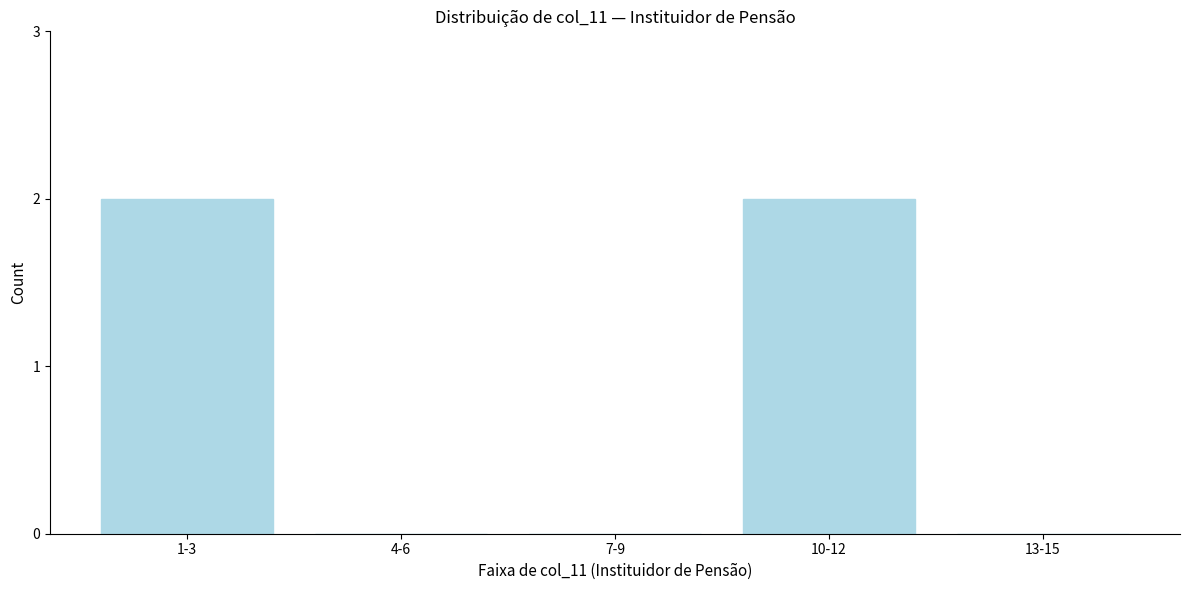

Reading left to right, what are all the values shown in this chart?

1-3=2	4-6=0	7-9=0	10-12=2	13-15=0